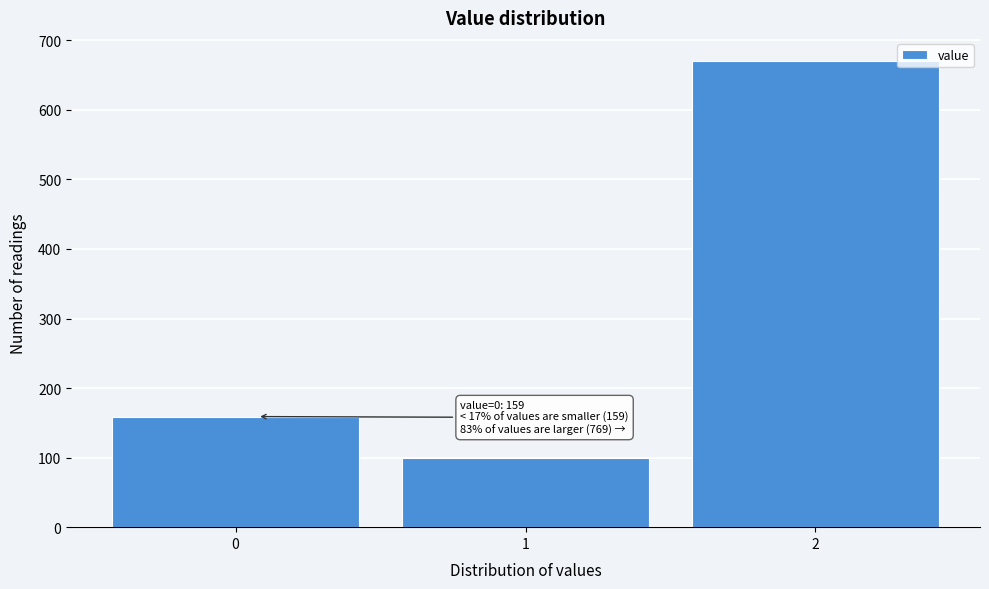

Reading left to right, what are all the values shown in this chart?

159	99	670